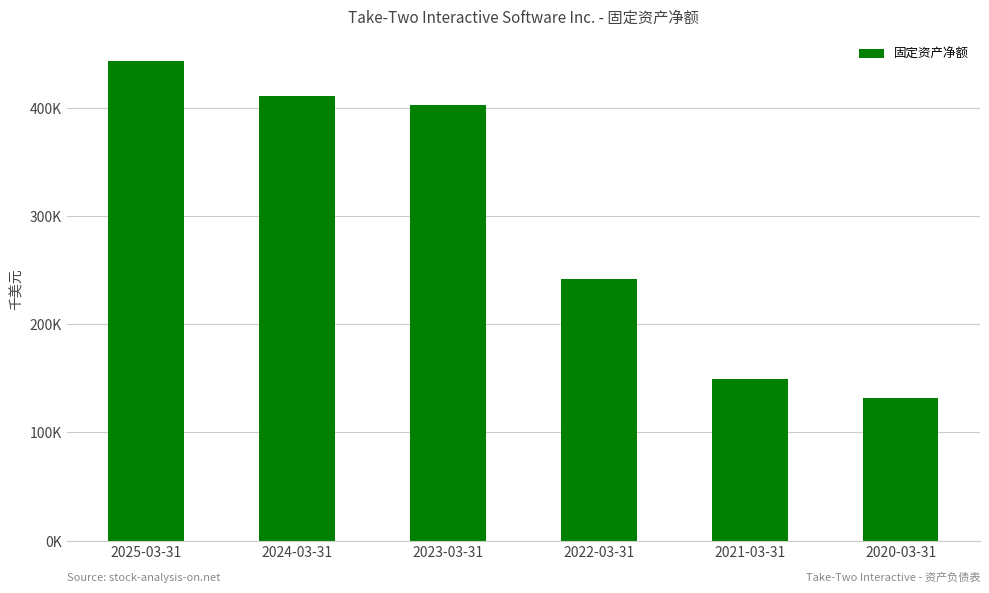

Where is the data nearest to the value 287844?

2022-03-31